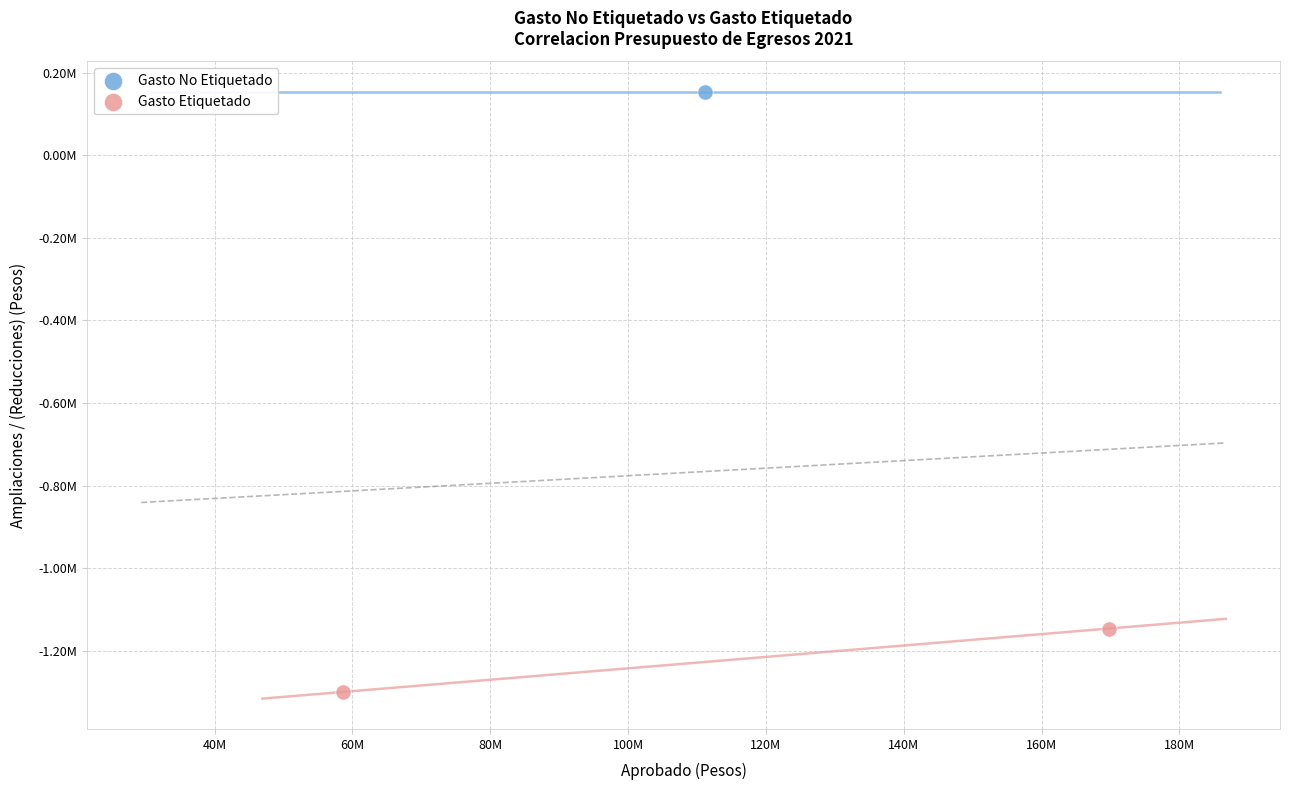

What are all the series names shown in the legend?

Gasto No Etiquetado, Gasto Etiquetado